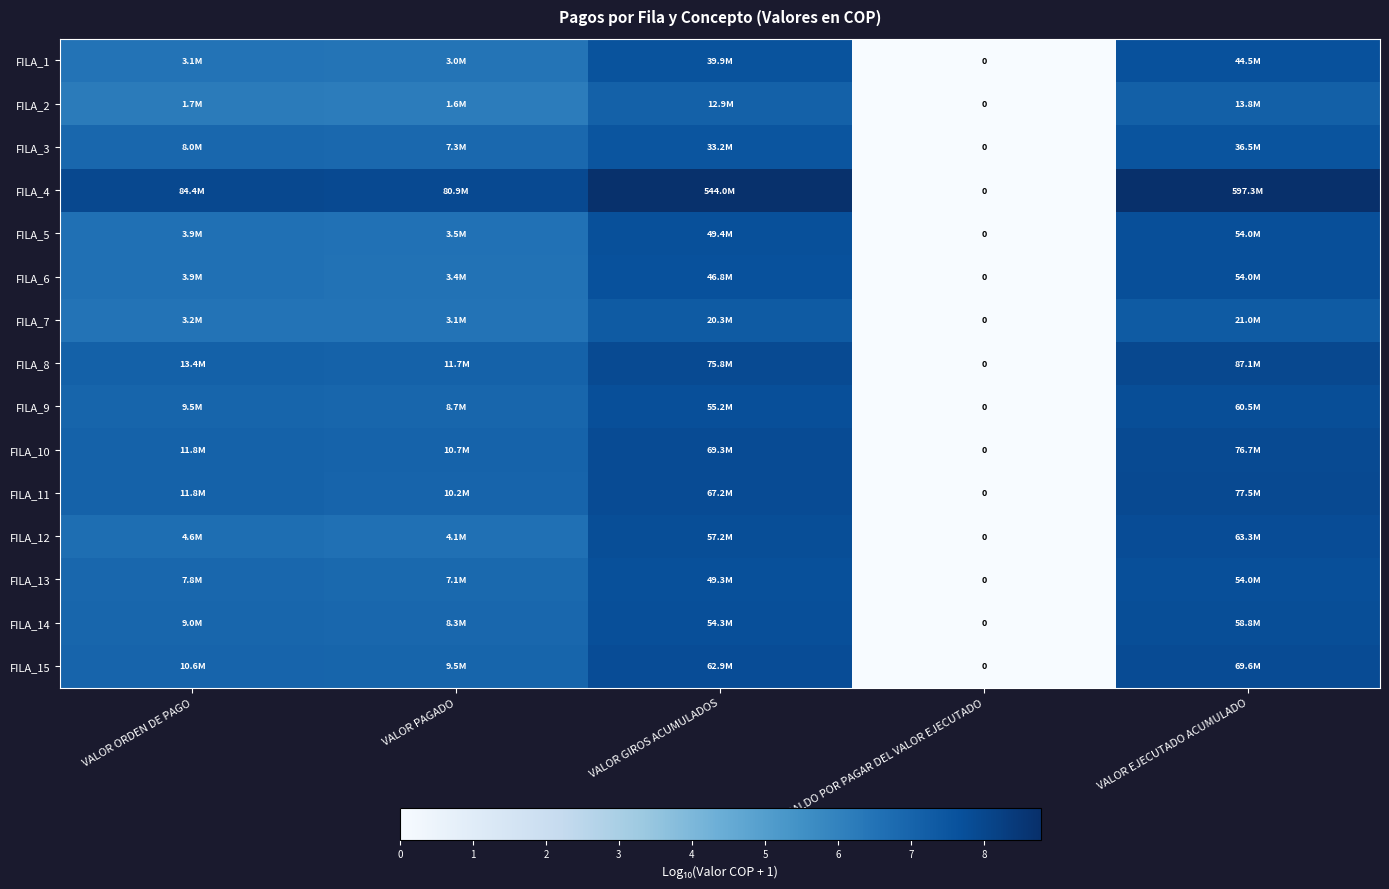

The FILA_1 series shows 1.9 at VALOR ORDEN DE PAGO. True or false?

False